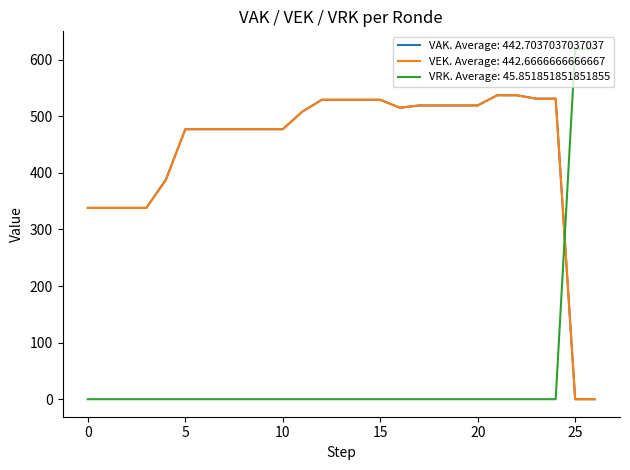

What is the maximum value shown in the chart?

619